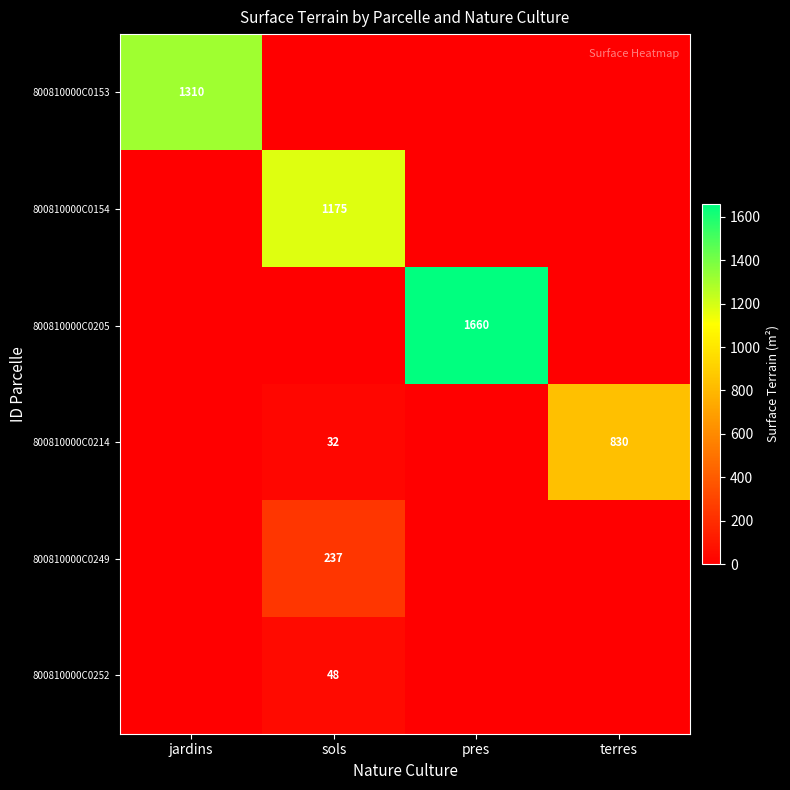

Is the value of 800810000C0249 at sols greater than the value of 800810000C0214 at terres?

No